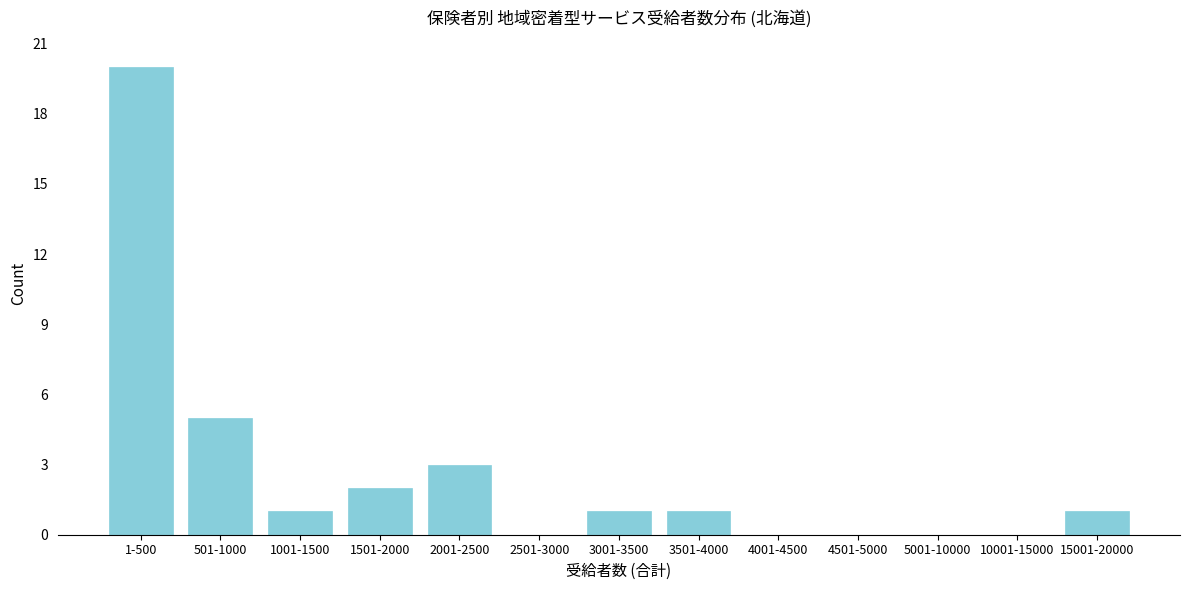

Reading left to right, list all the values displayed in this chart.

1-500=20	501-1000=5	1001-1500=1	1501-2000=2	2001-2500=3	2501-3000=0	3001-3500=1	3501-4000=1	4001-4500=0	4501-5000=0	5001-10000=0	10001-15000=0	15001-20000=1